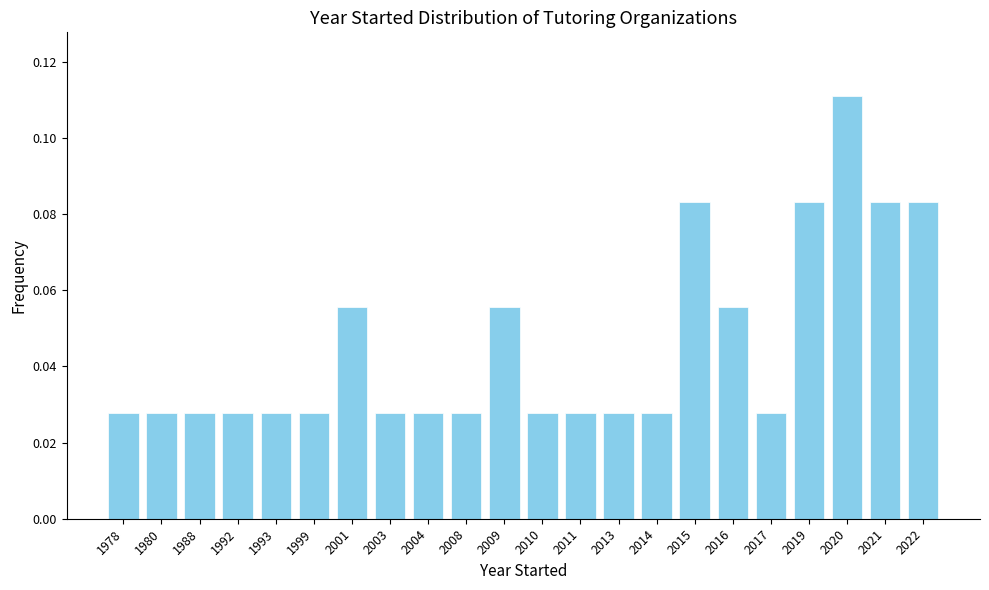

Which has a higher value, 2020 or 2011?

2020